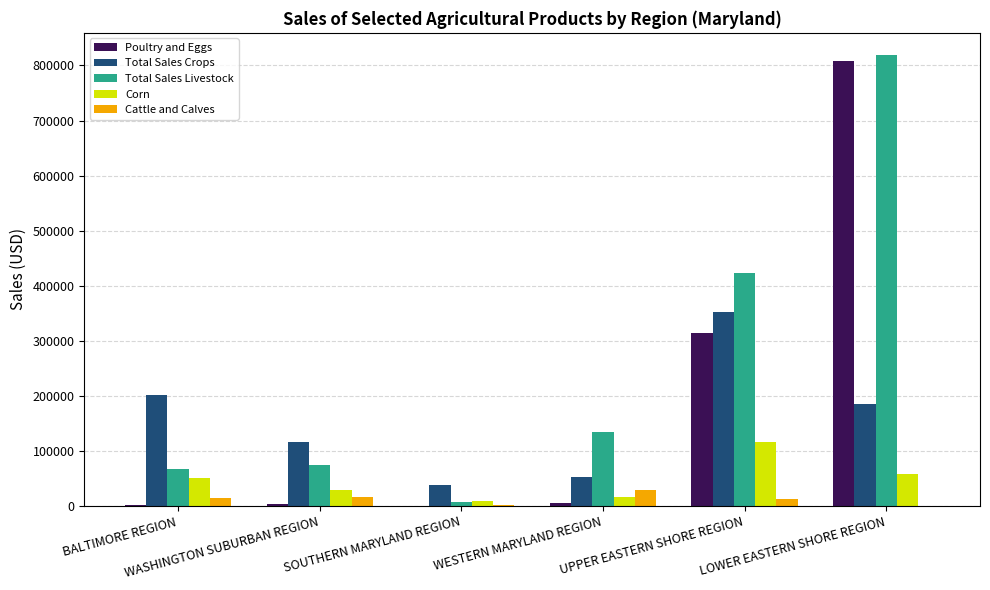

True or false: Cattle and Calves has a value of 16782 at WASHINGTON SUBURBAN REGION.

True